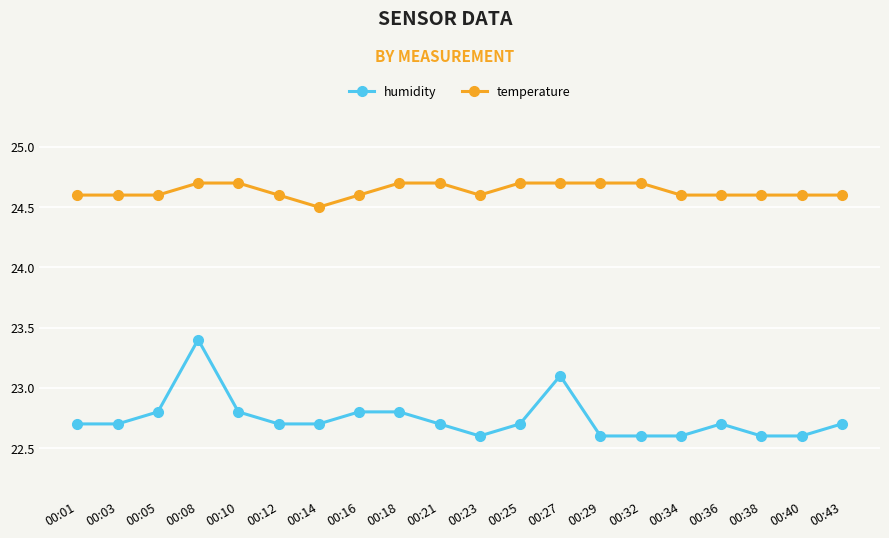

How many data points does each series have?

20